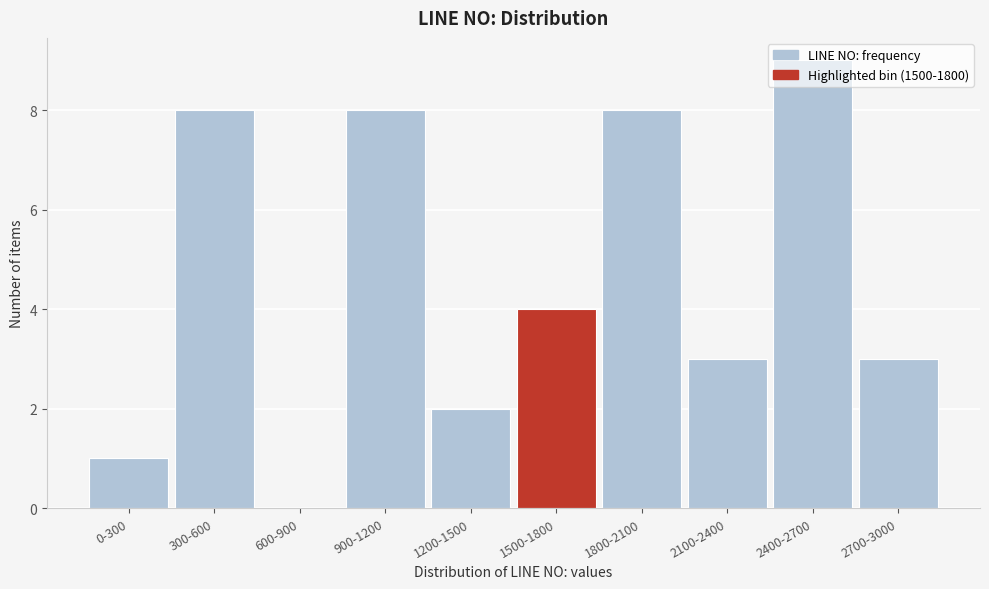

What value does the data have at 2700-3000?

3